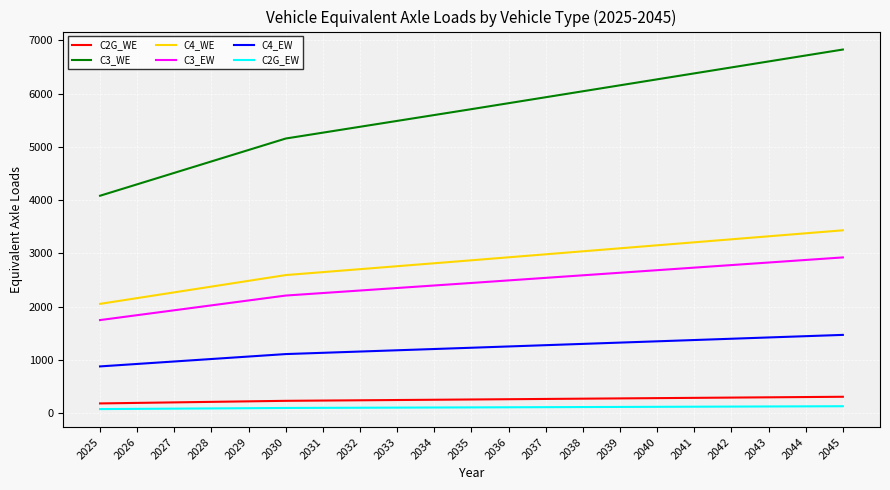

True or false: C4_WE has a value of 2162.4 at 2026.

True